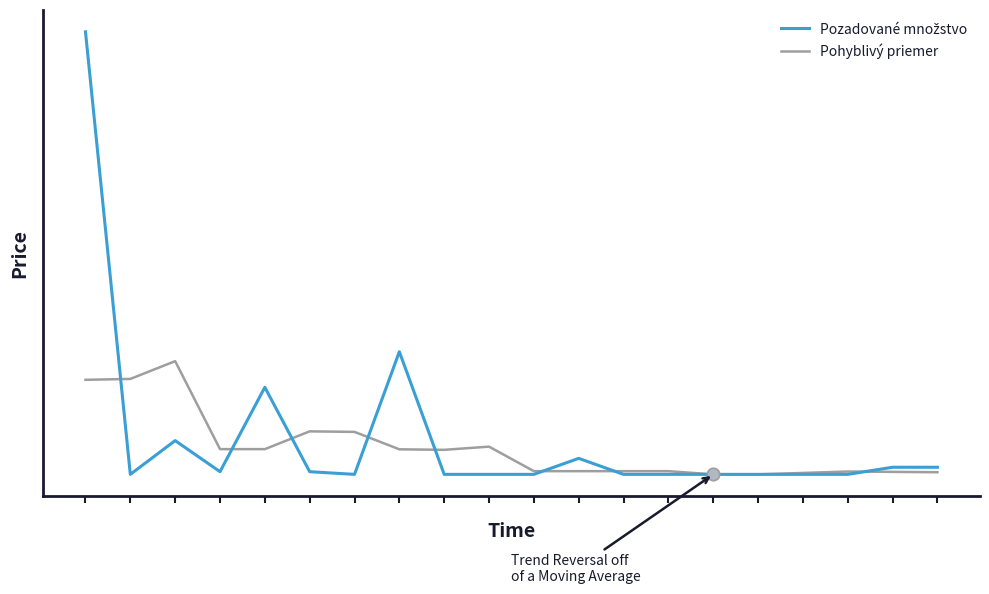

Does the chart have visible grid lines?

No